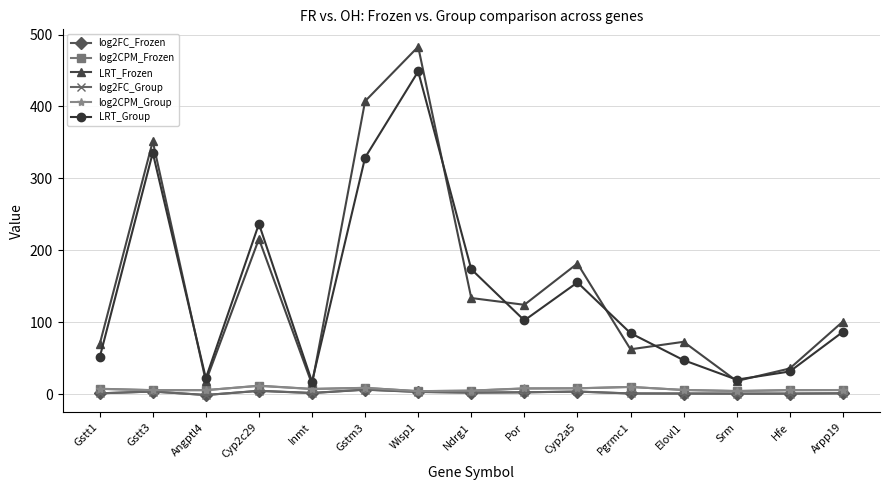

What are all the series names shown in the legend?

log2FC_Frozen, log2CPM_Frozen, LRT_Frozen, log2FC_Group, log2CPM_Group, LRT_Group